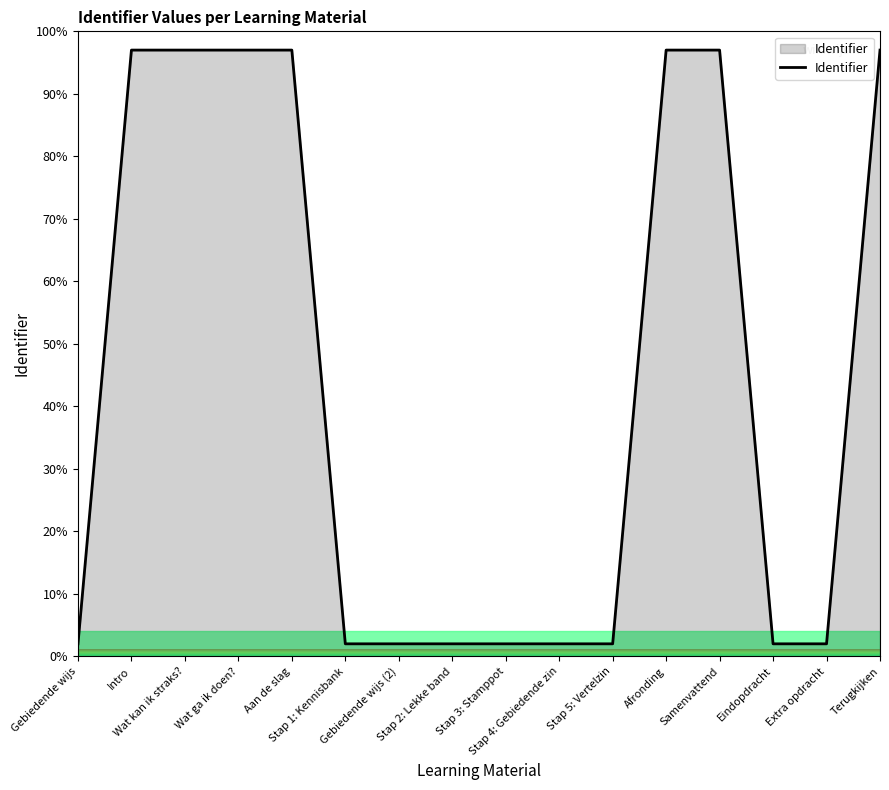

What is the maximum value shown in the chart?

97.0